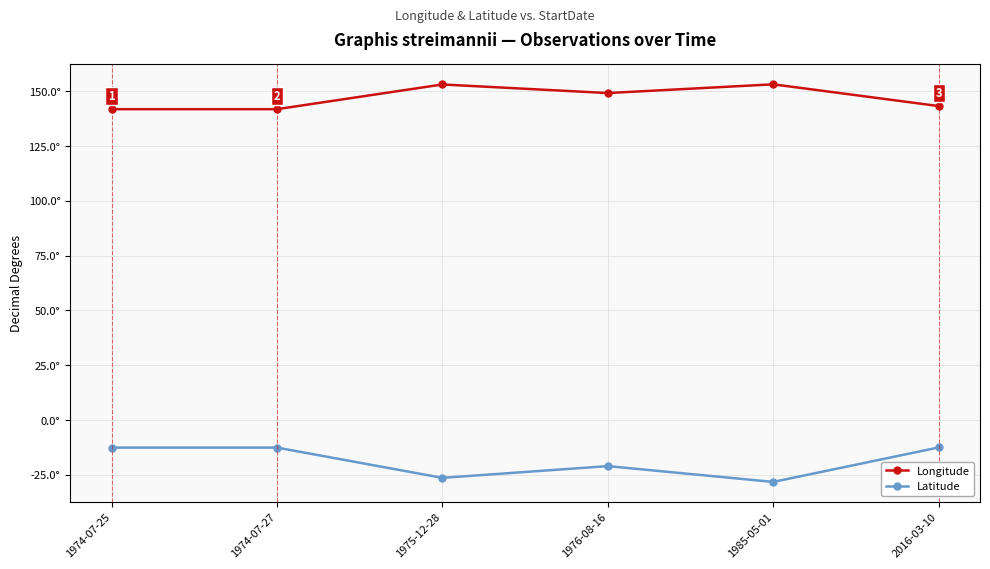

Reading right to left, extract all data points from this chart.

Longitude: 143.2	153.2	149.2	153.1	141.8	141.8
Latitude: -12.5	-28.3	-21.0	-26.4	-12.6	-12.6